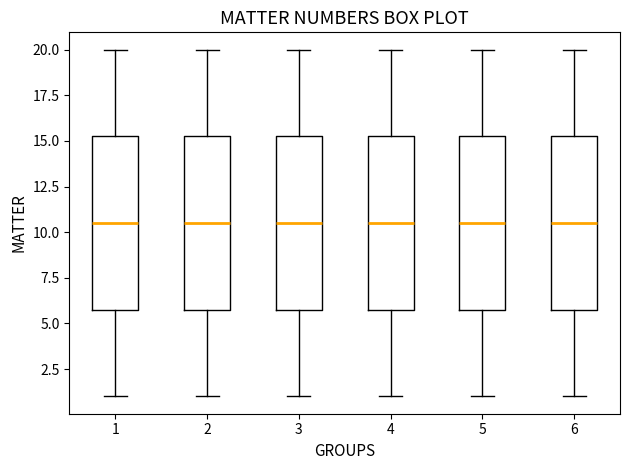

Reading left to right, read every box against the y-axis: the position of its median line, the range the box covers, and the ends of its whiskers. The values are not printed on the chart, so give them approximately, as read against the axis.

1: median 10.5, box 6.0 to 15.5, whiskers 1.0 to 20.0
2: median 10.5, box 6.0 to 15.5, whiskers 1.0 to 20.0
3: median 10.5, box 6.0 to 15.5, whiskers 1.0 to 20.0
4: median 10.5, box 6.0 to 15.5, whiskers 1.0 to 20.0
5: median 10.5, box 6.0 to 15.5, whiskers 1.0 to 20.0
6: median 10.5, box 6.0 to 15.5, whiskers 1.0 to 20.0